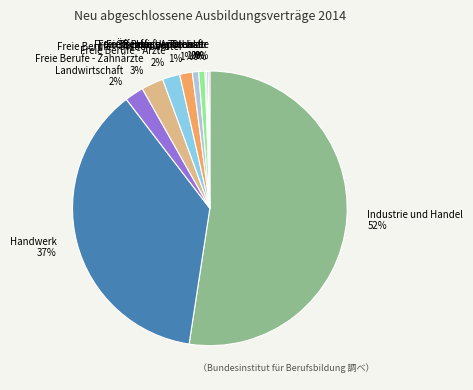

To the nearest percent, what is the difference between the Freie Berufe - Steuerberater 1% and Landwirtschaft 2% slice percentages?

1%